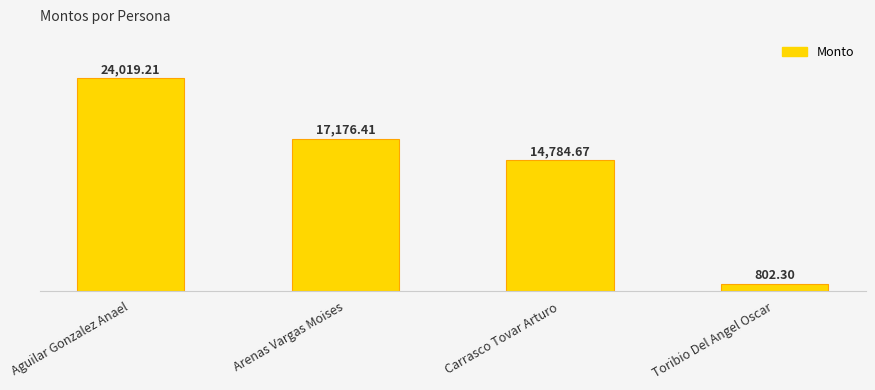

What is the smallest value displayed?

802.3